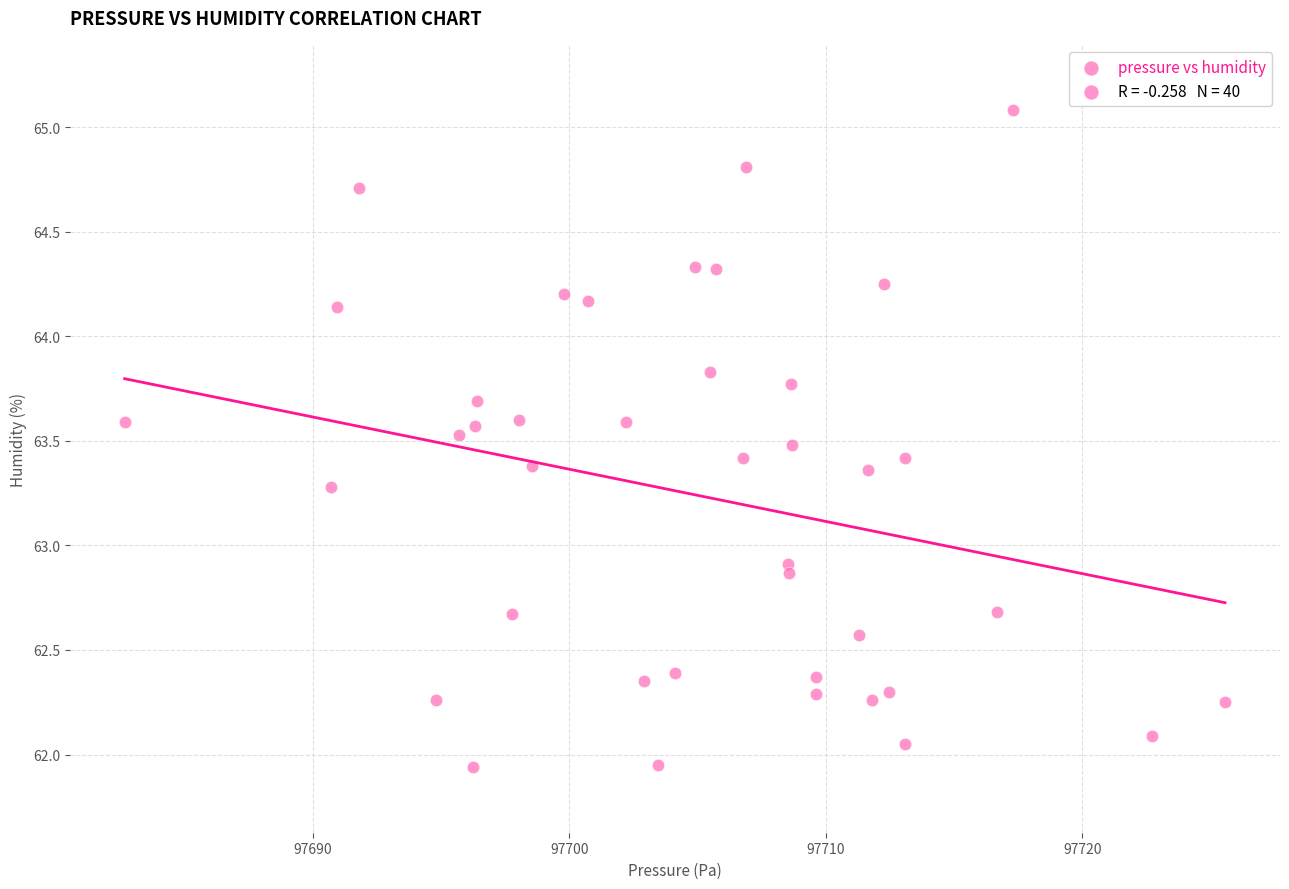

What Y value in the scatter plot is closest to 63?

62.9